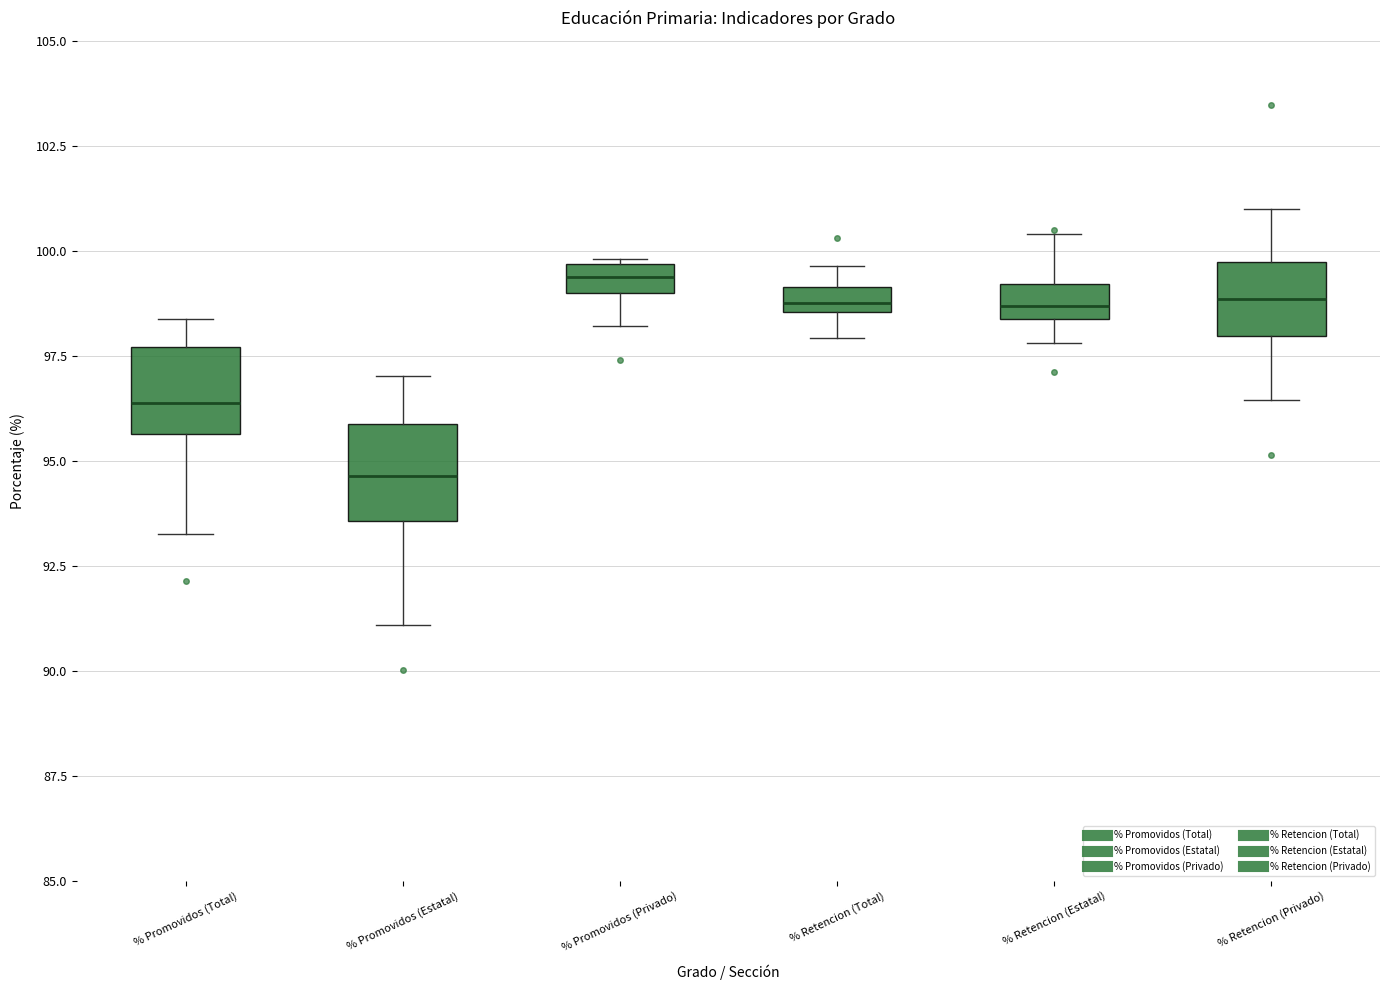

Which box has the lowest median line?

% Promovidos (Estatal)